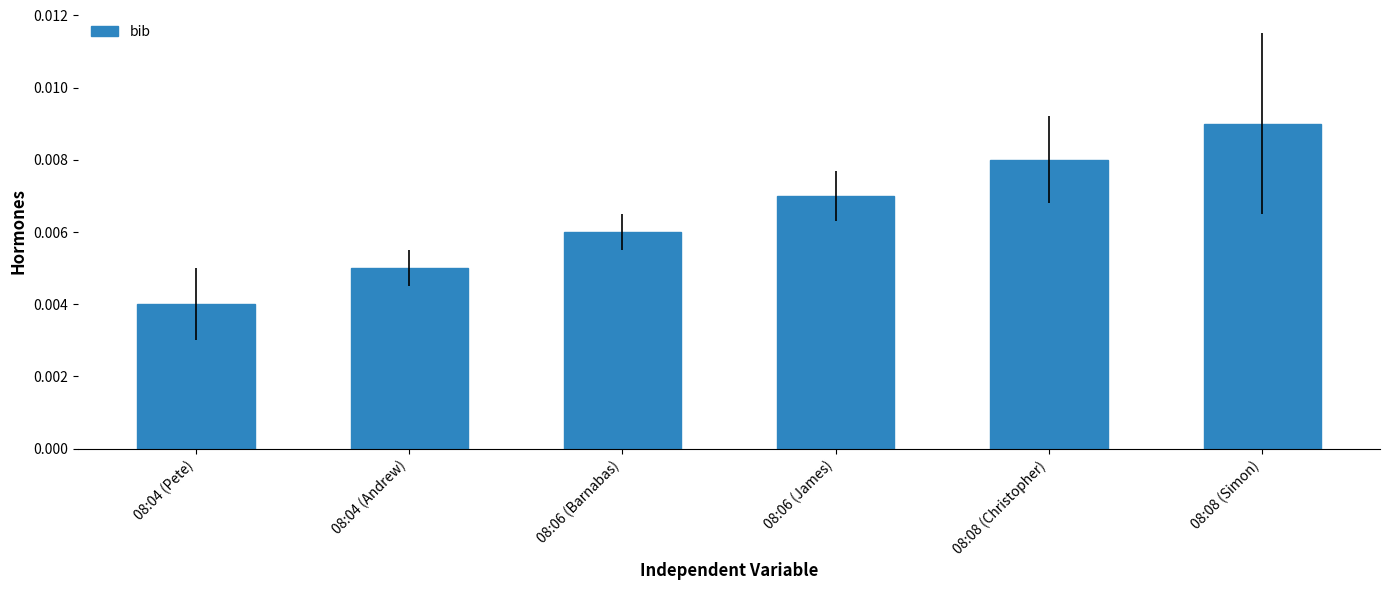

What position from the right is 08:08 (Christopher)?

2